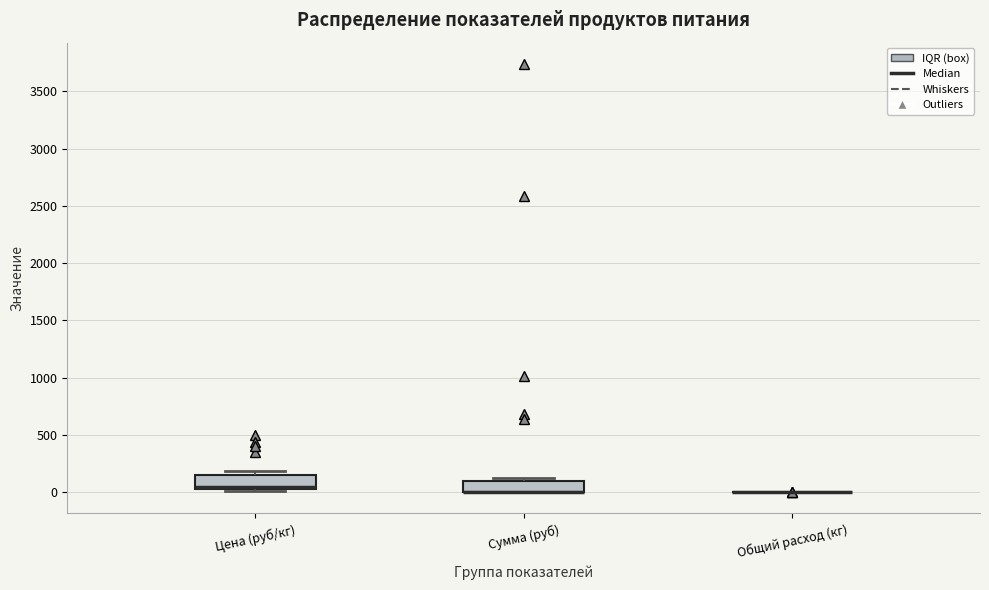

Reading left to right, transcribe this box plot: for each box, give where its median line is, the range the box spans, and where its two whiskers end, as read against the y-axis. The values are not printed on the chart, so give them approximately, as read against the axis.

Цена (руб/кг): median 50 (just above the box's lower edge), box 50 to 150, whiskers 0 to 200
Сумма (руб): median 0 (drawn on the box's lower edge), box 0 to 100, whiskers 0 to 100 (just above the box's upper edge)
Общий расход (кг): box collapsed to a line at 0, whiskers 0 to 0